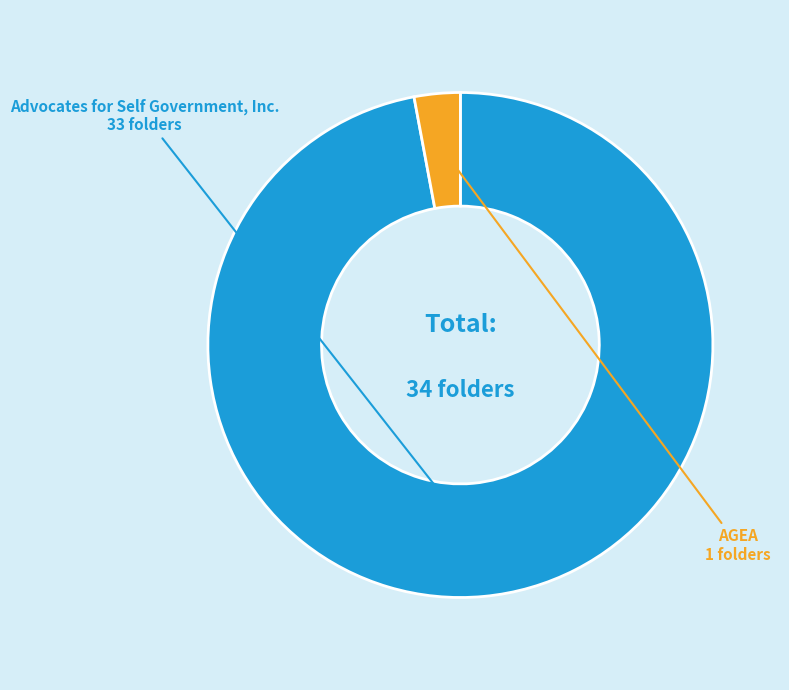

What is the largest slice in the pie chart?

Advocates for Self Government, Inc.